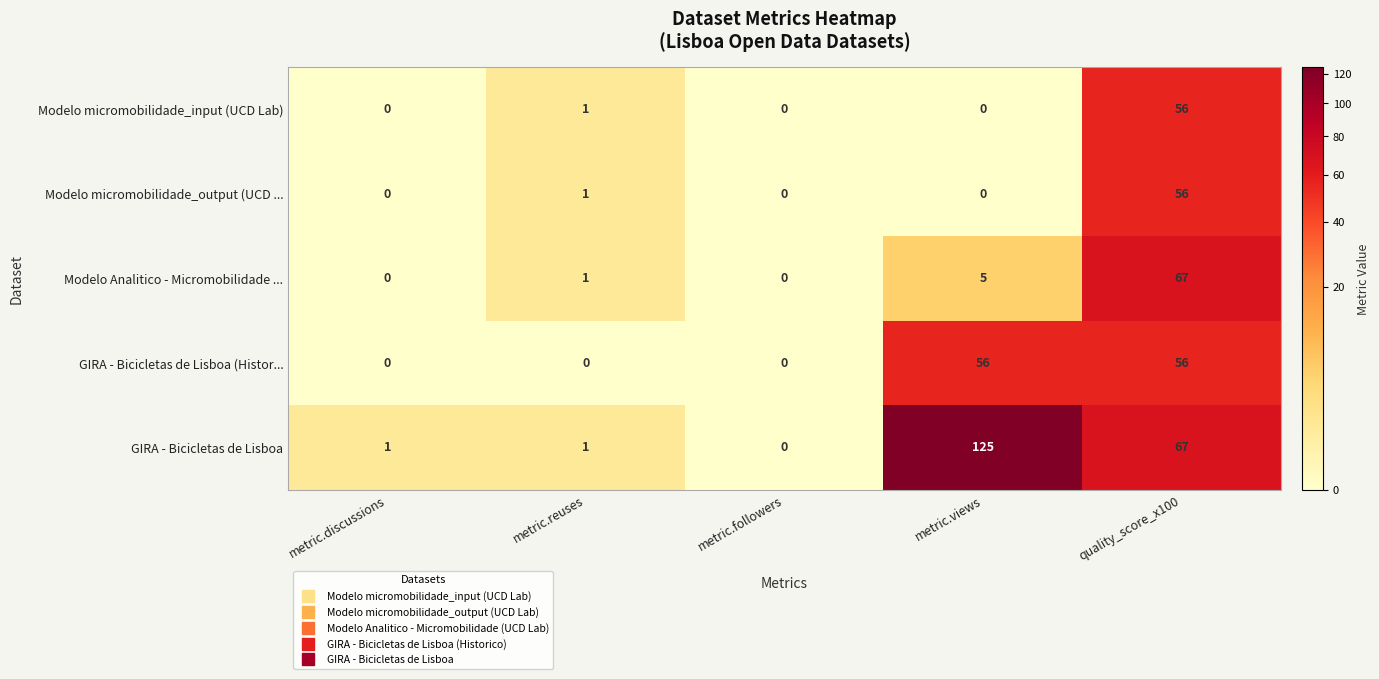

Which series has the largest total across all categories?

GIRA - Bicicletas de Lisboa